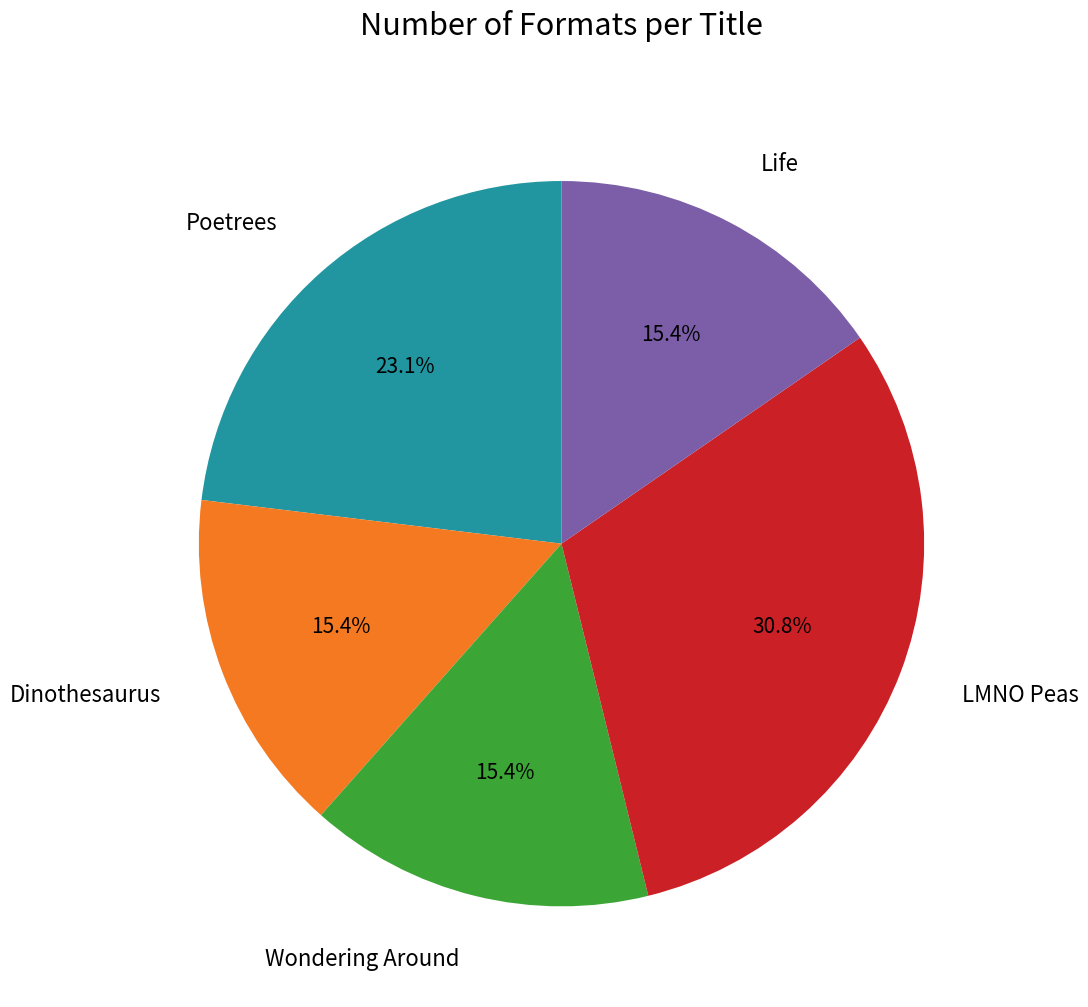

To the nearest percent, what portion does Dinothesaurus represent?

15%